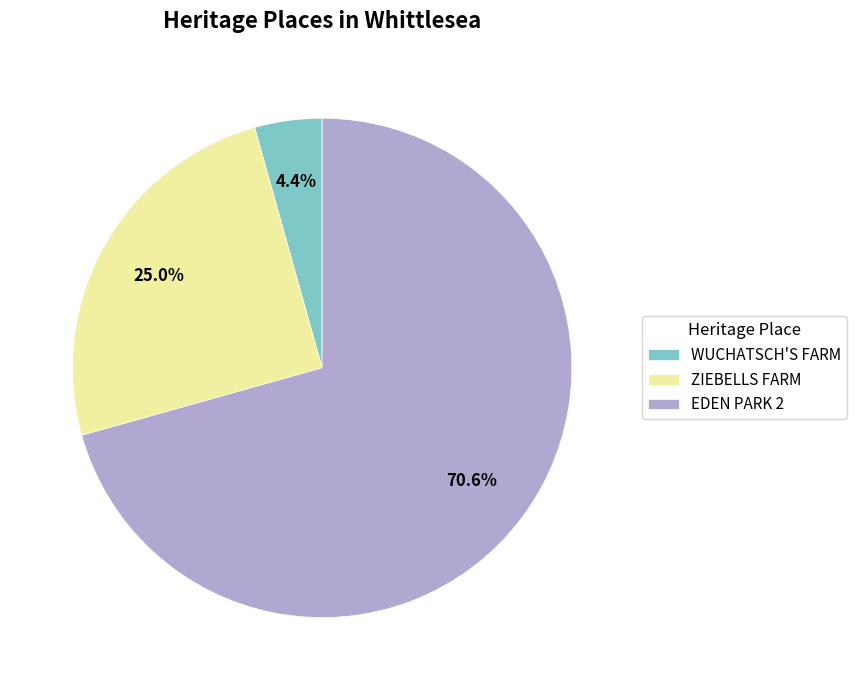

Is there any slice that represents more than half of the pie?

Yes